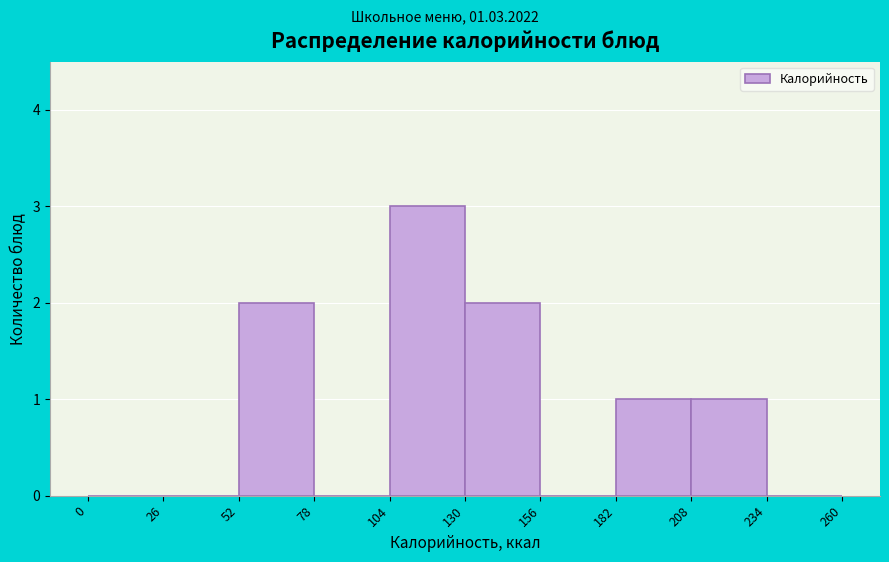

How tall is the bar that spans 52 to 78 on the x-axis? The values are not printed on the chart, so give them approximately, as read against the axis.

2